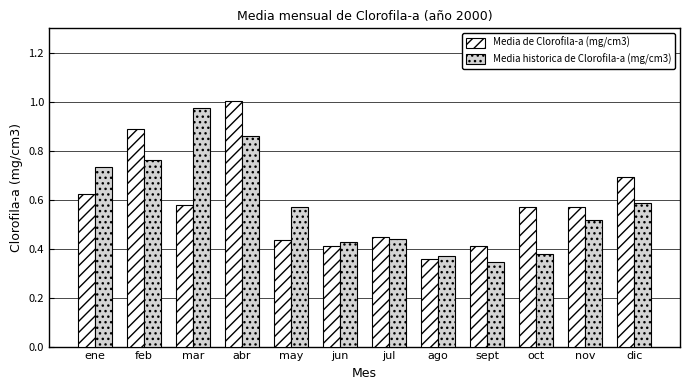

How many bars are there in each group?

2